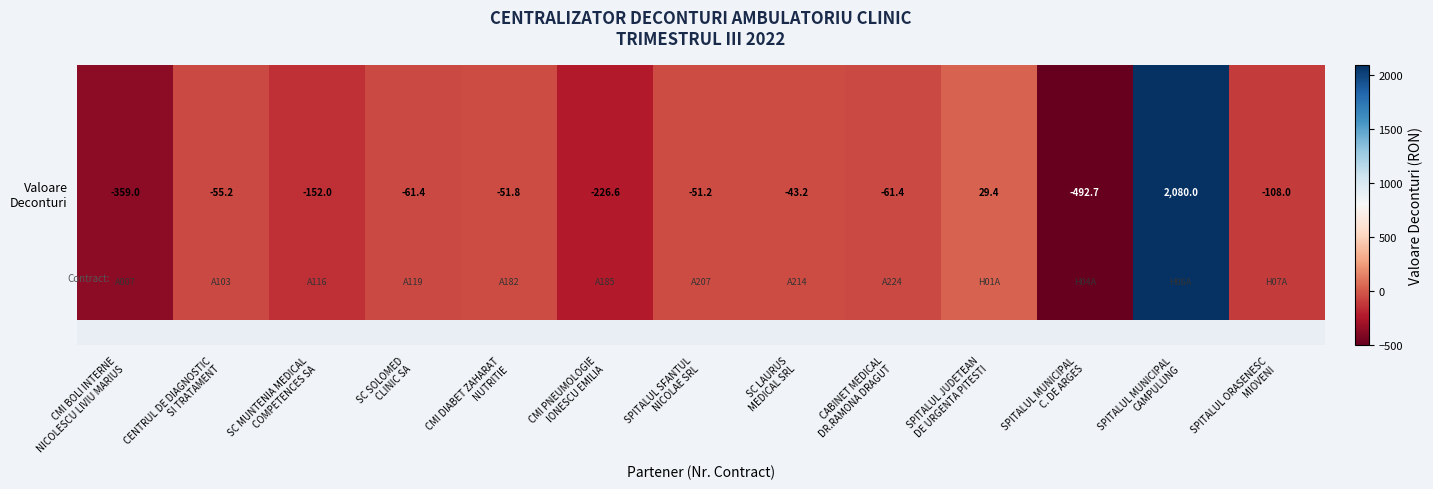

Where is the data nearest to the value 793?

SPITALUL JUDETEAN
DE URGENTA PITESTI